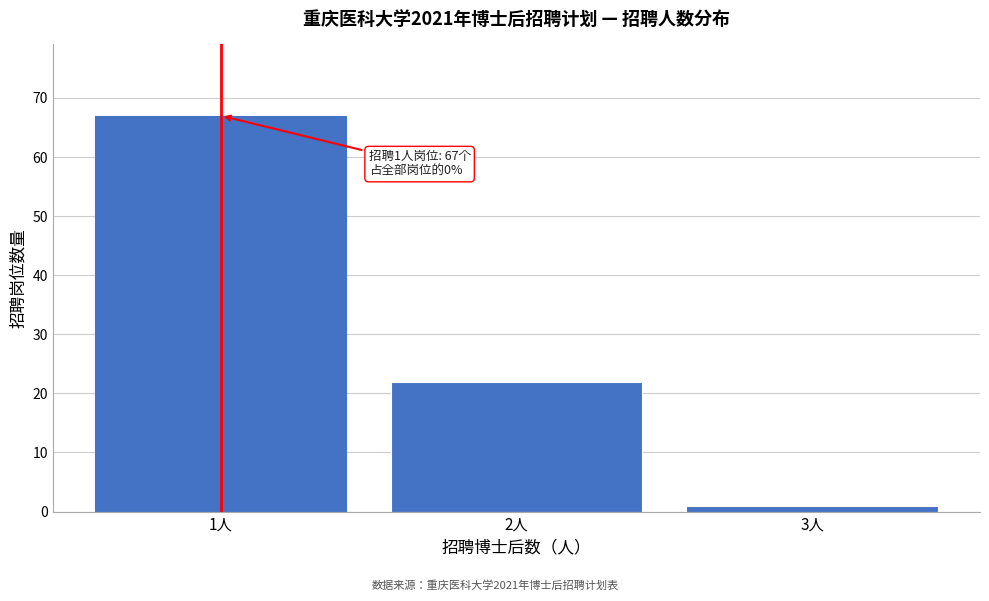

Reading left to right, transcribe all the data shown in this chart.

1人=67	2人=22	3人=1